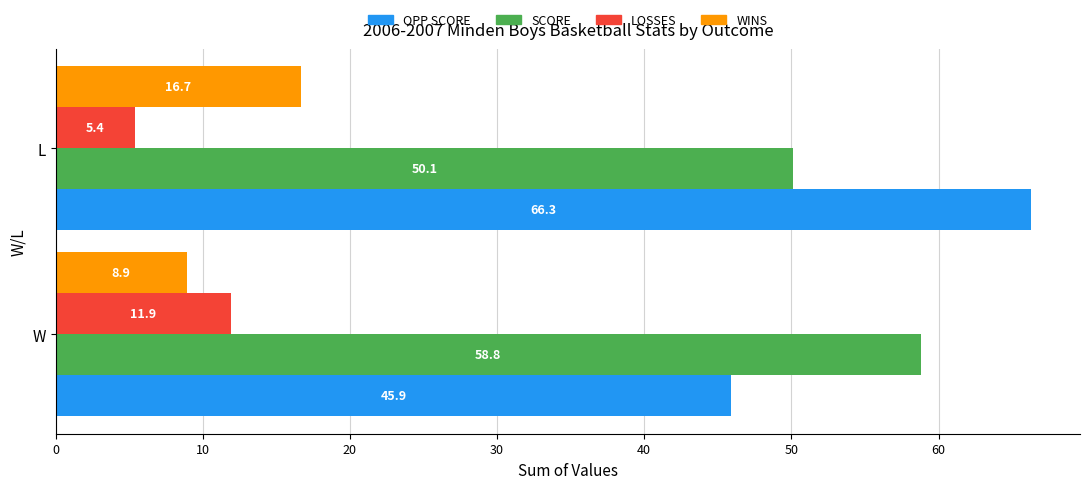

What is the sum of the OPP SCORE values at L and W?

112.2